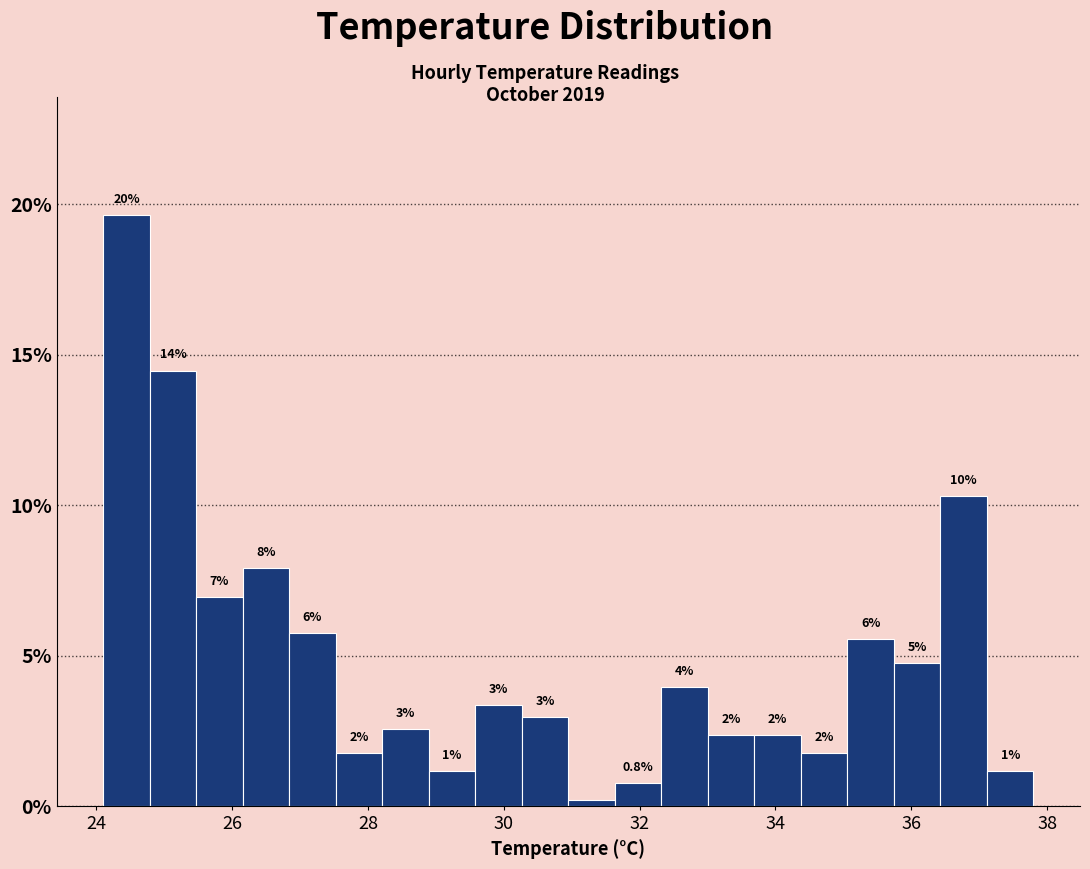

Around what value on the x-axis is the tallest bar? Give the approximate position of its centre, as read against the axis.

24.4